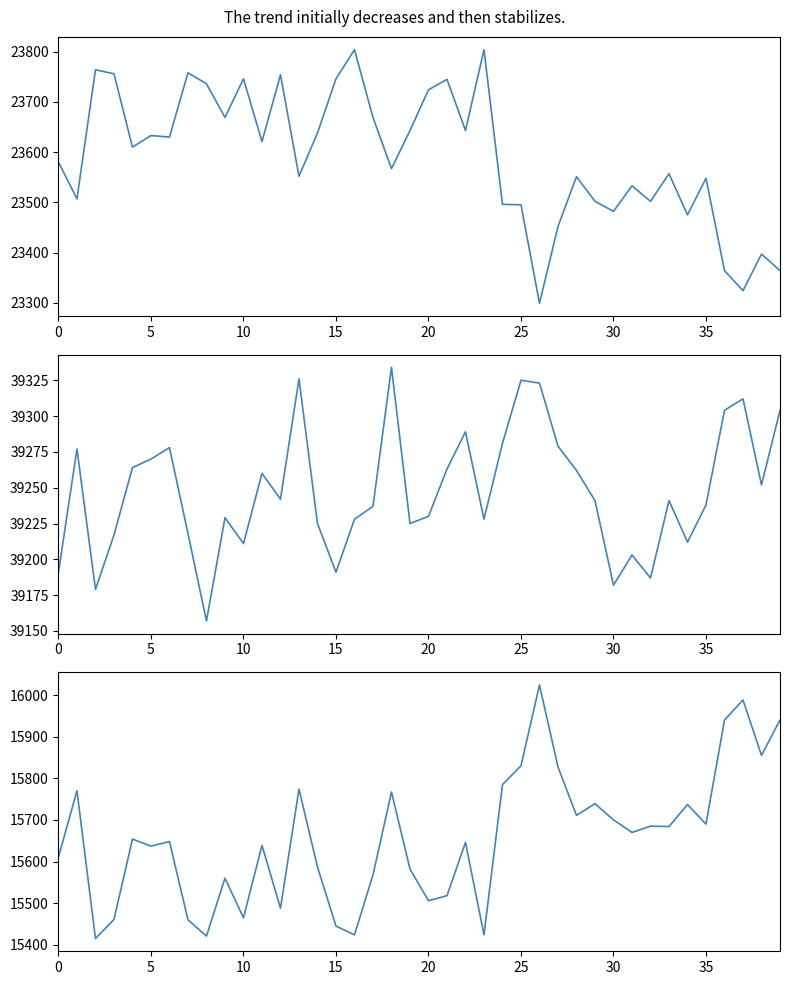

How many distinct data groups are displayed?

3